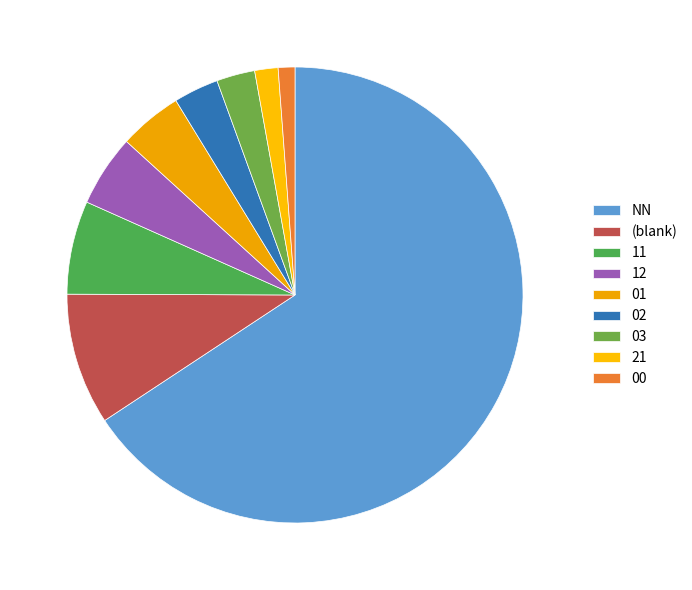

How many segments does this pie chart have?

9